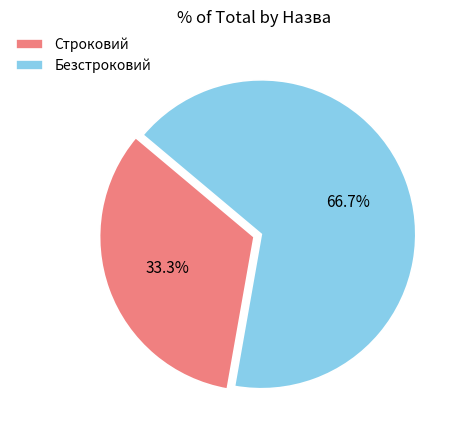

Which slice is the largest?

Безстроковий